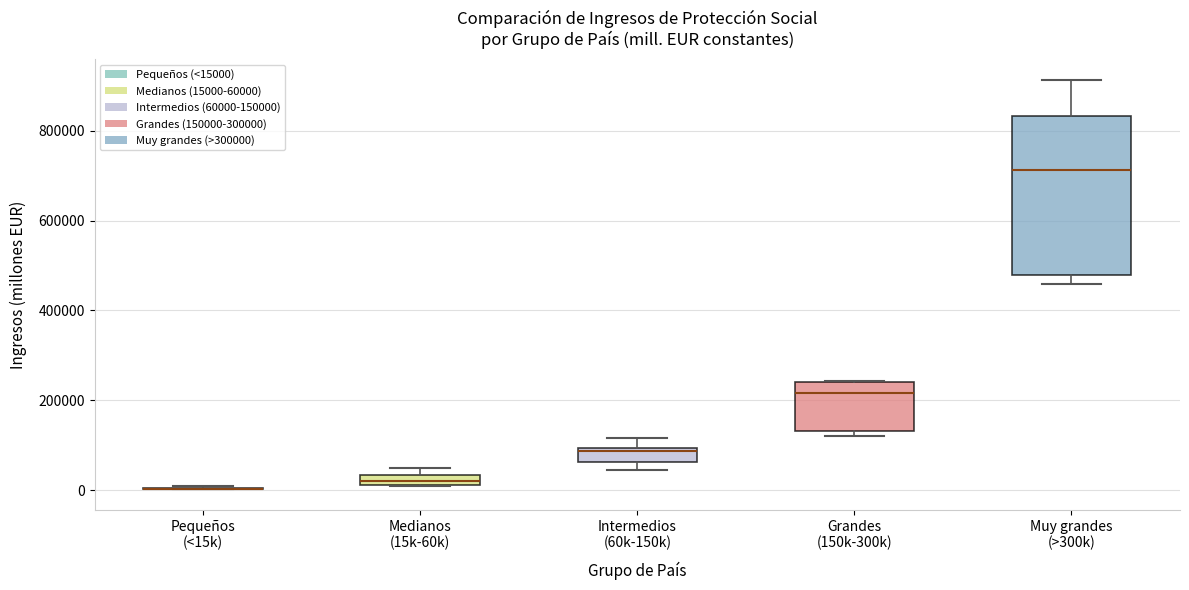

Which box is the tallest, from its lower edge to its upper edge?

Muy grandes (>300k)